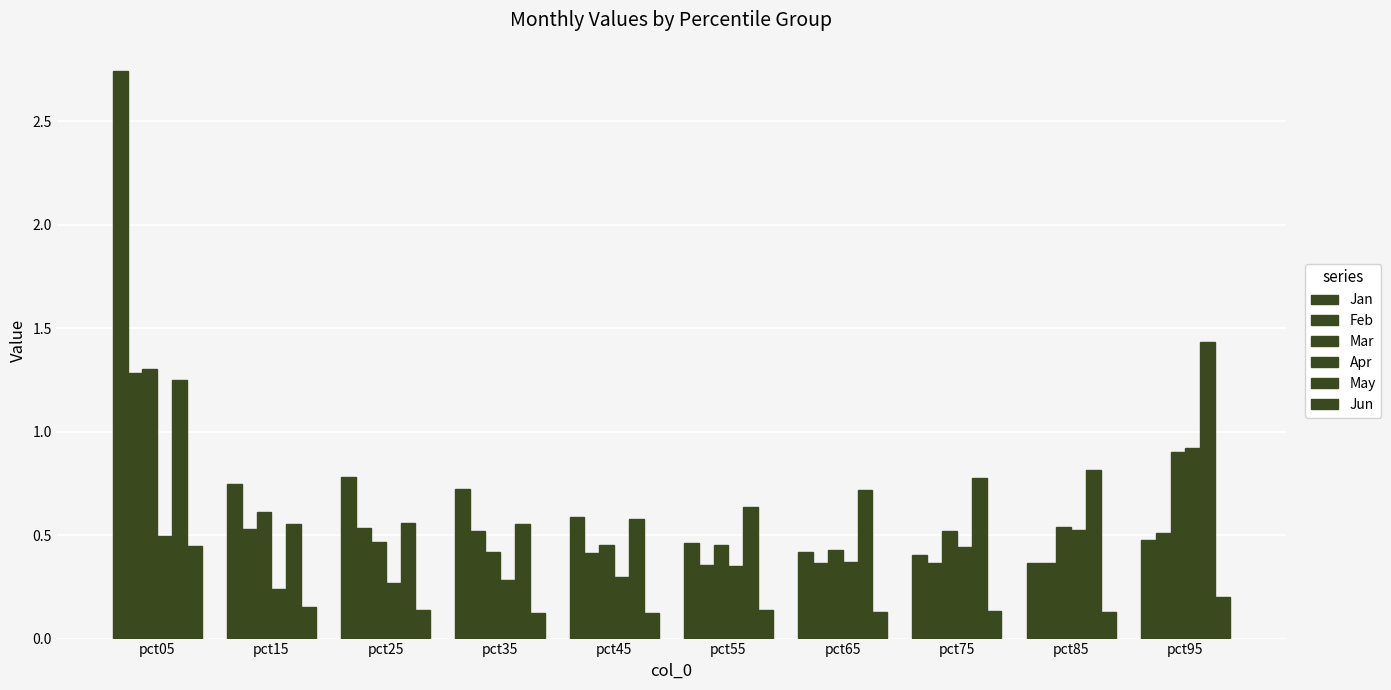

How many series are shown in this chart?

6